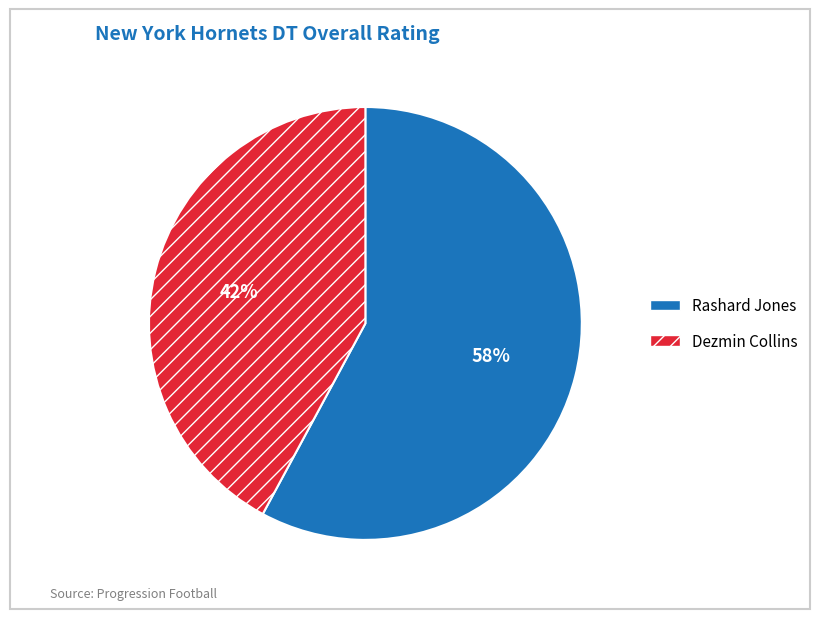

Combined, do Dezmin Collins and Rashard Jones account for over 50%?

Yes